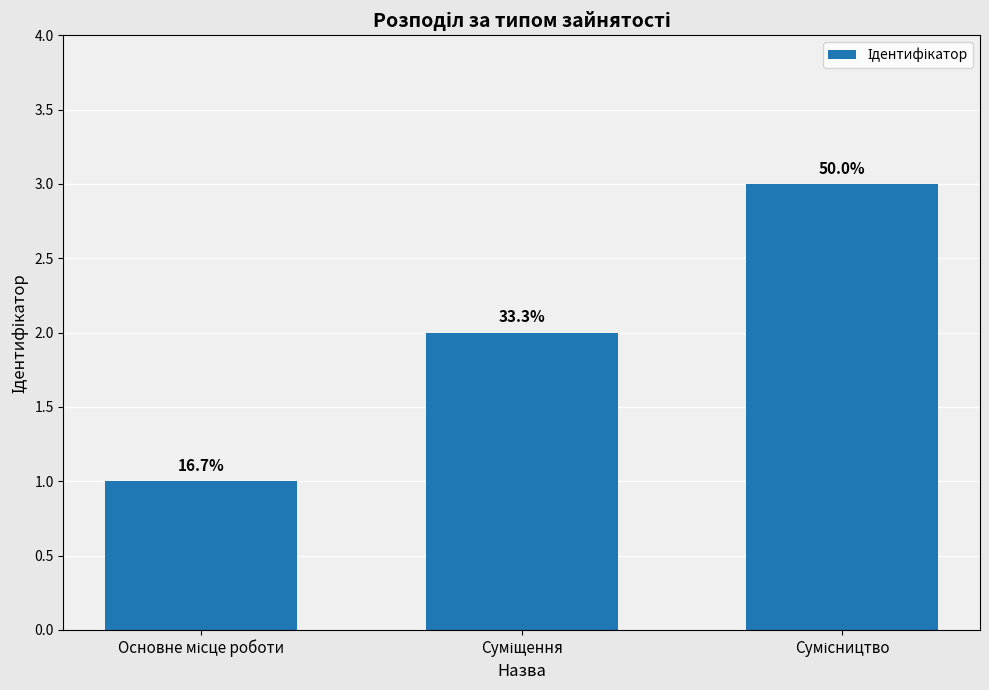

Are the bars horizontal?

No